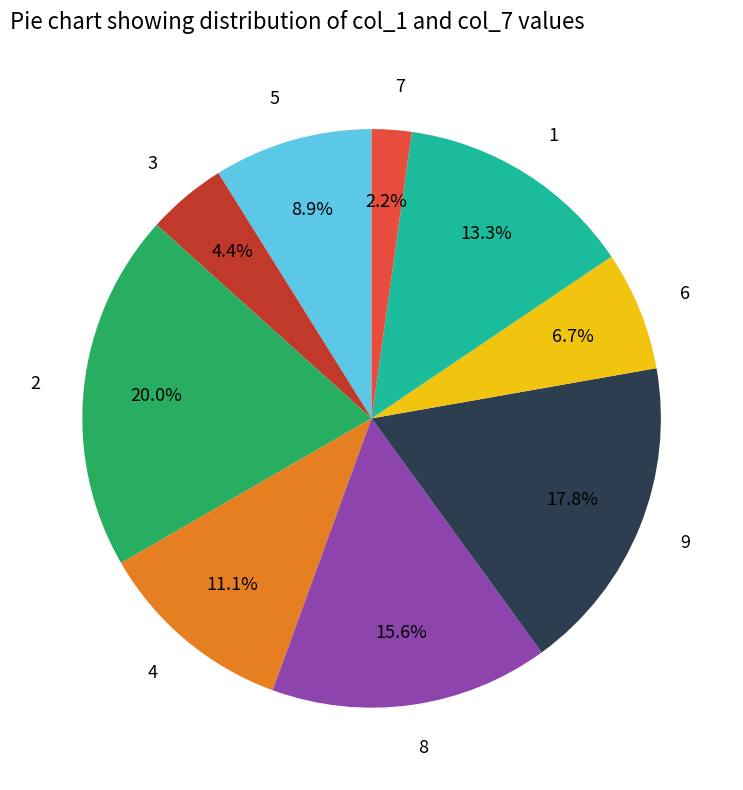

Combined, do 3 and 6 account for over 50%?

No